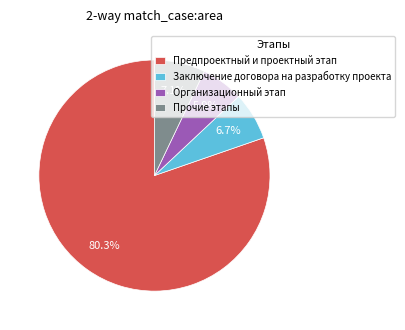

How many segments does this pie chart have?

4